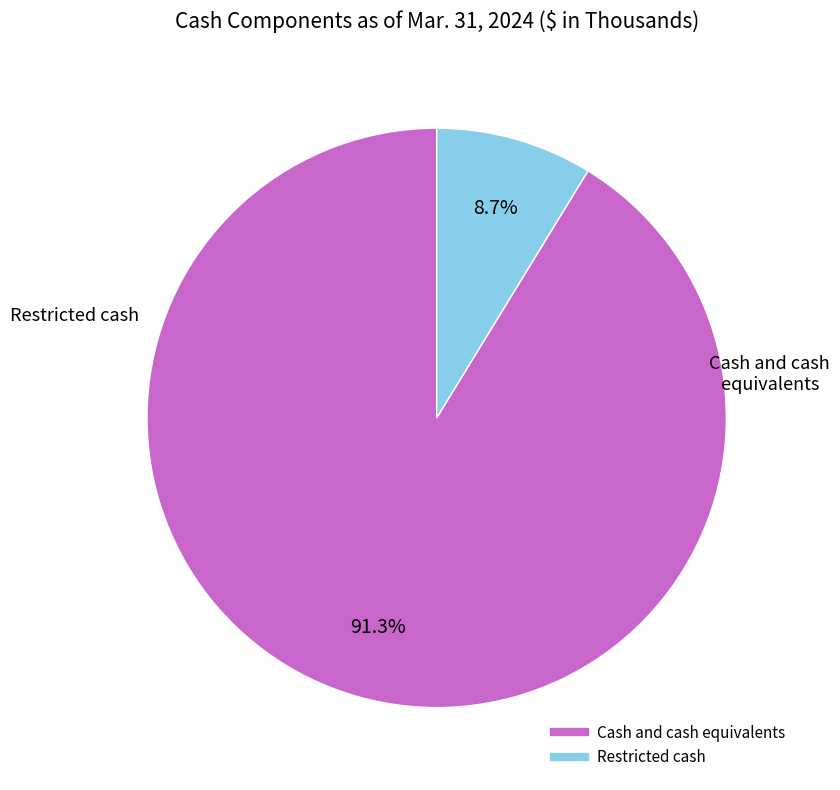

To the nearest percent, what portion does Cash and cash equivalents represent?

91%